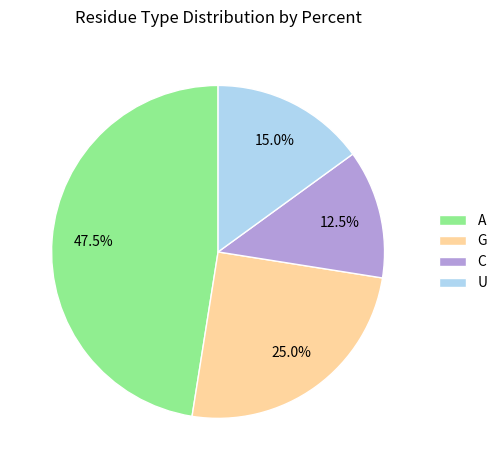

What is the largest slice in the pie chart?

A